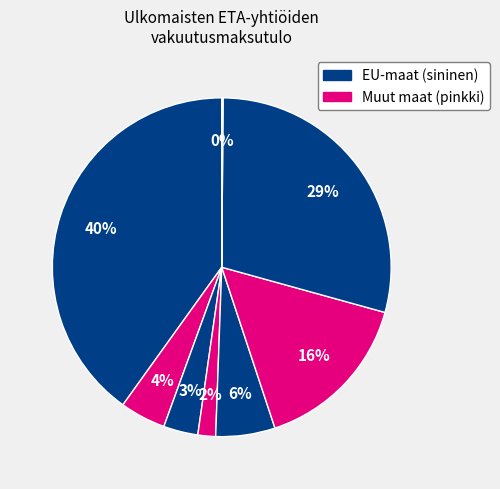

To the nearest percent, what is the average slice percentage?

12%